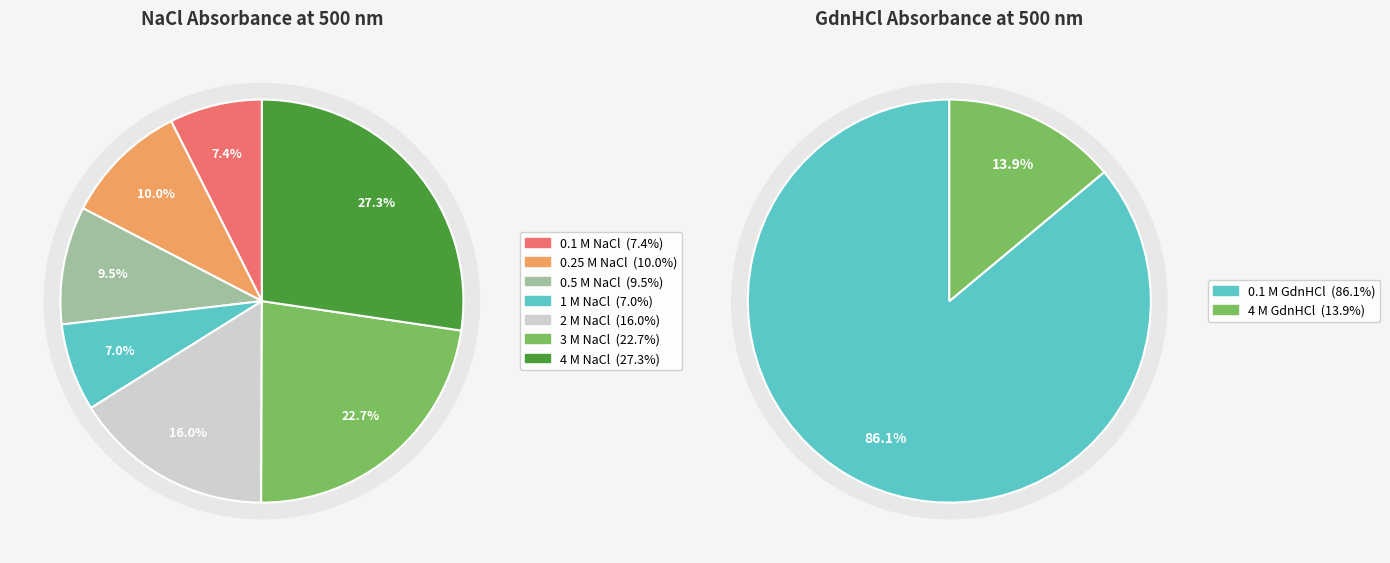

Rank the categories by value from highest to lowest.

4 M NaCl, 3 M NaCl, 2 M NaCl, 0.25 M NaCl, 0.5 M NaCl, 0.1 M NaCl, 1 M NaCl